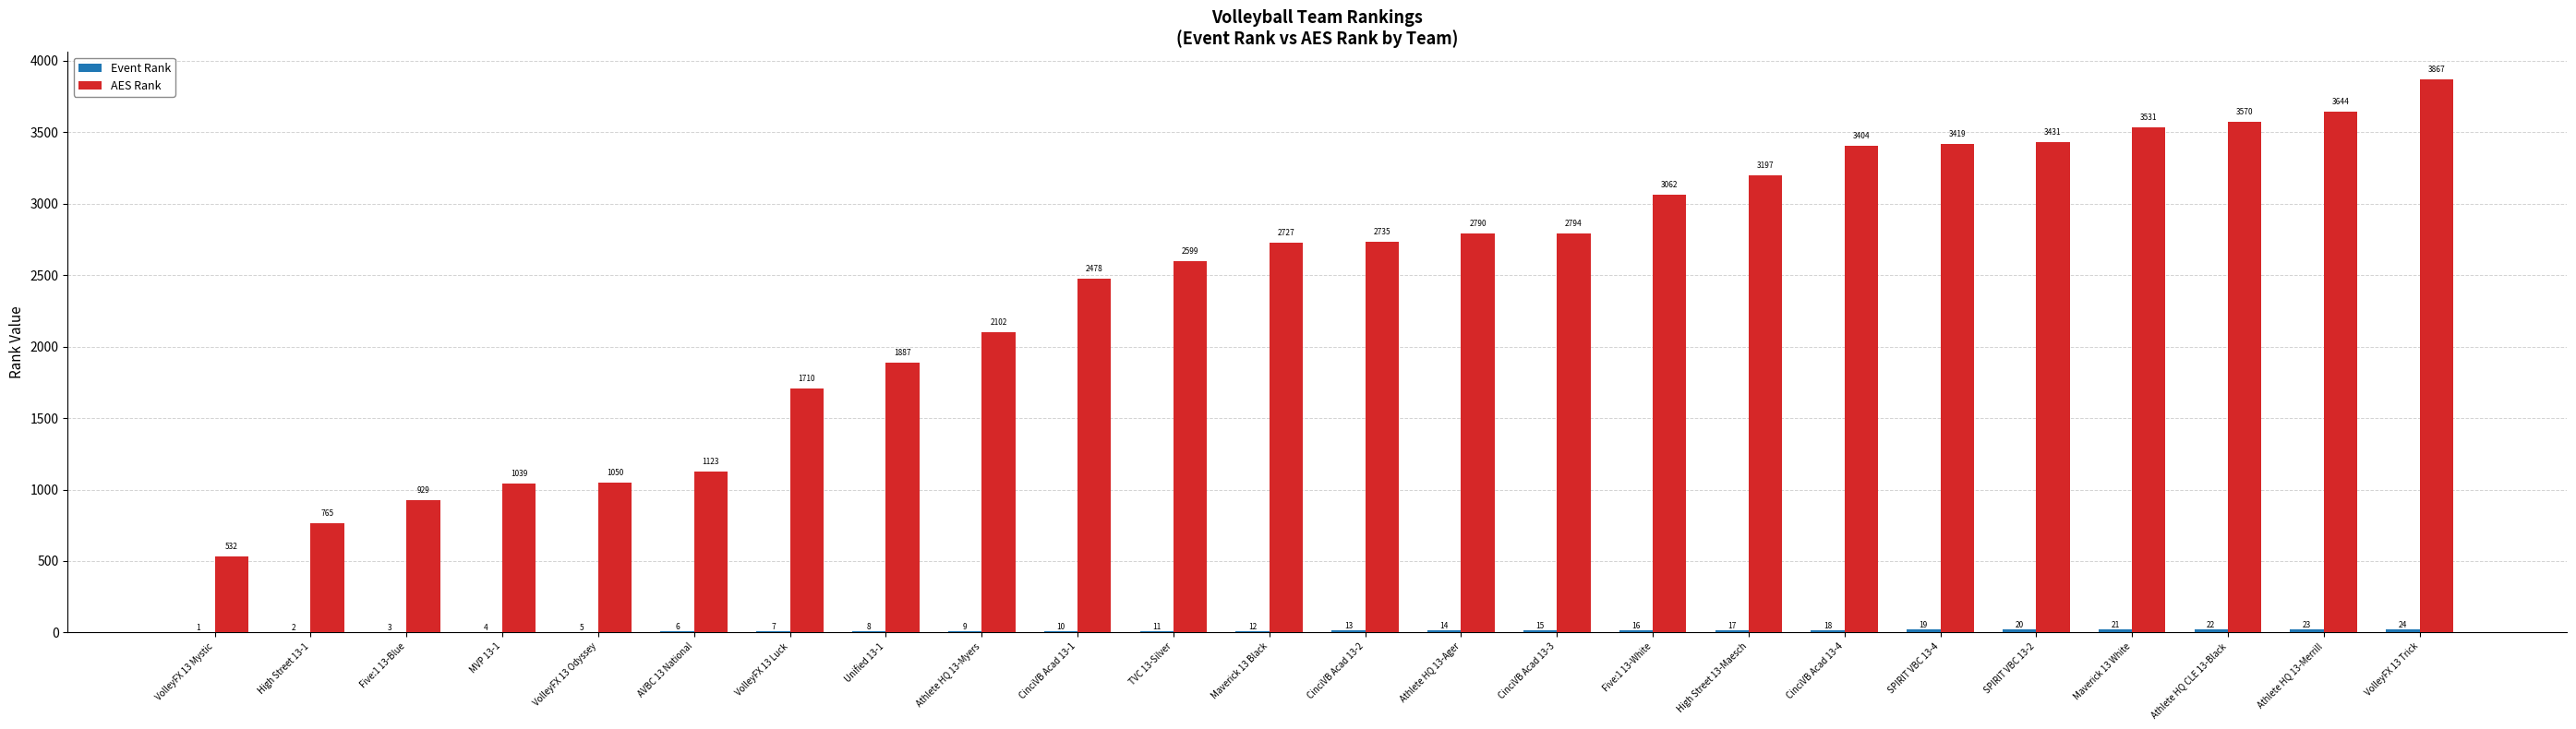

Which category has the highest value across all series?

VolleyFX 13 Trick